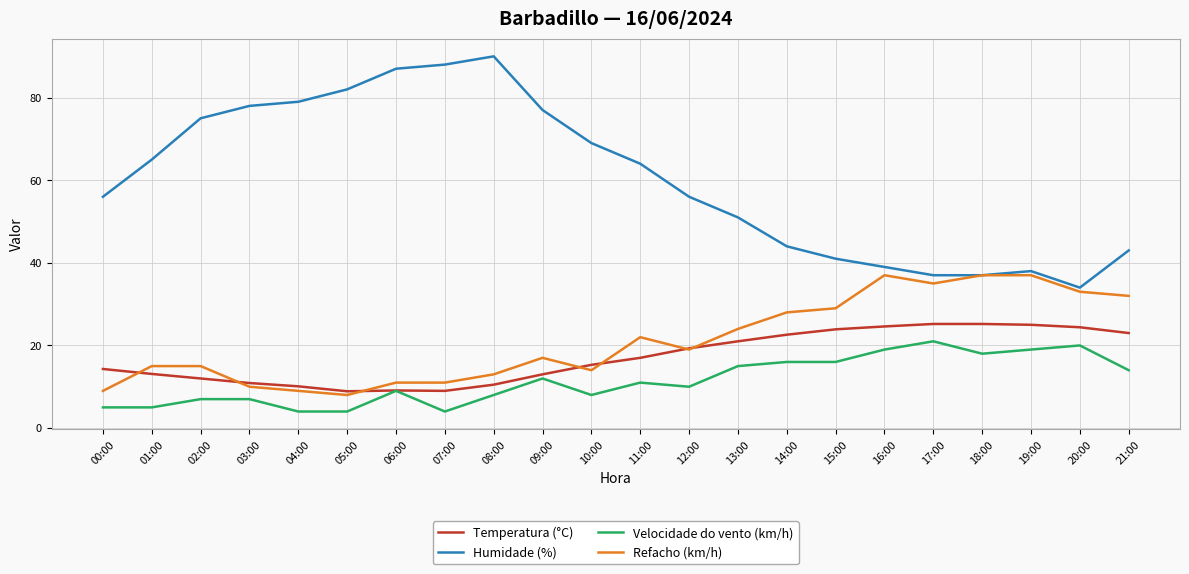

What is the spread (max minus min) of values at 08:00?

82.0